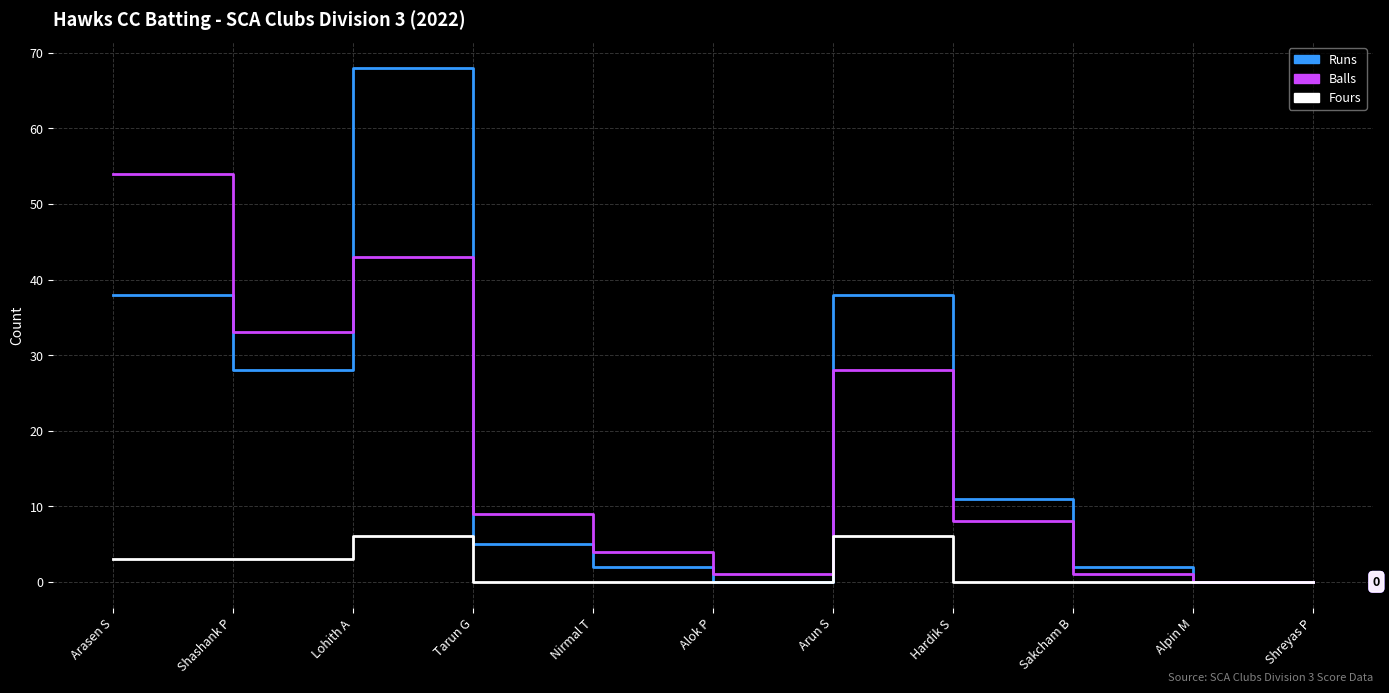

At which label does Runs reach its peak?

Lohith A